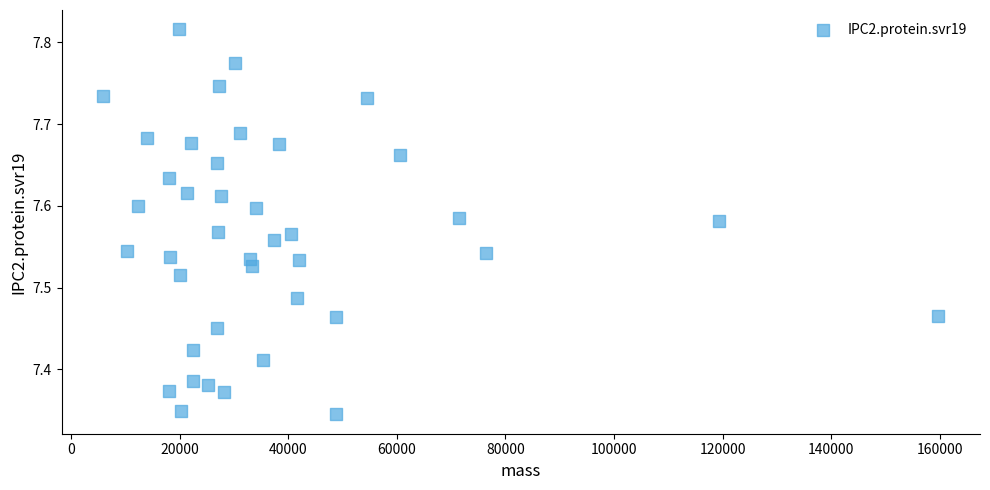

What is the range of X values (max minus min)?

153808.0